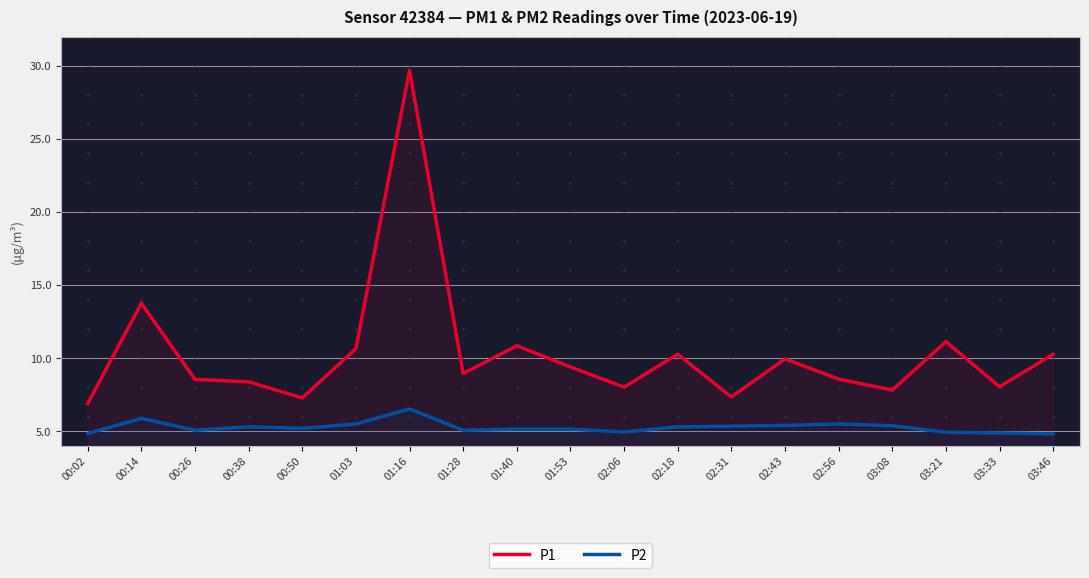

What is the total value across all series at 02:06?

13.0